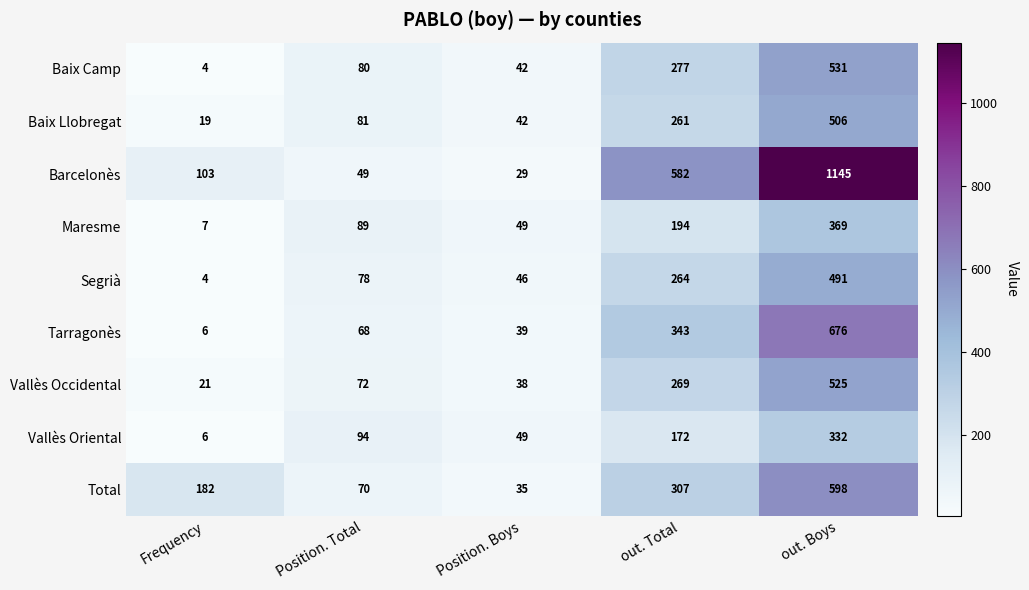

What is the total value across all series at Frequency?

352